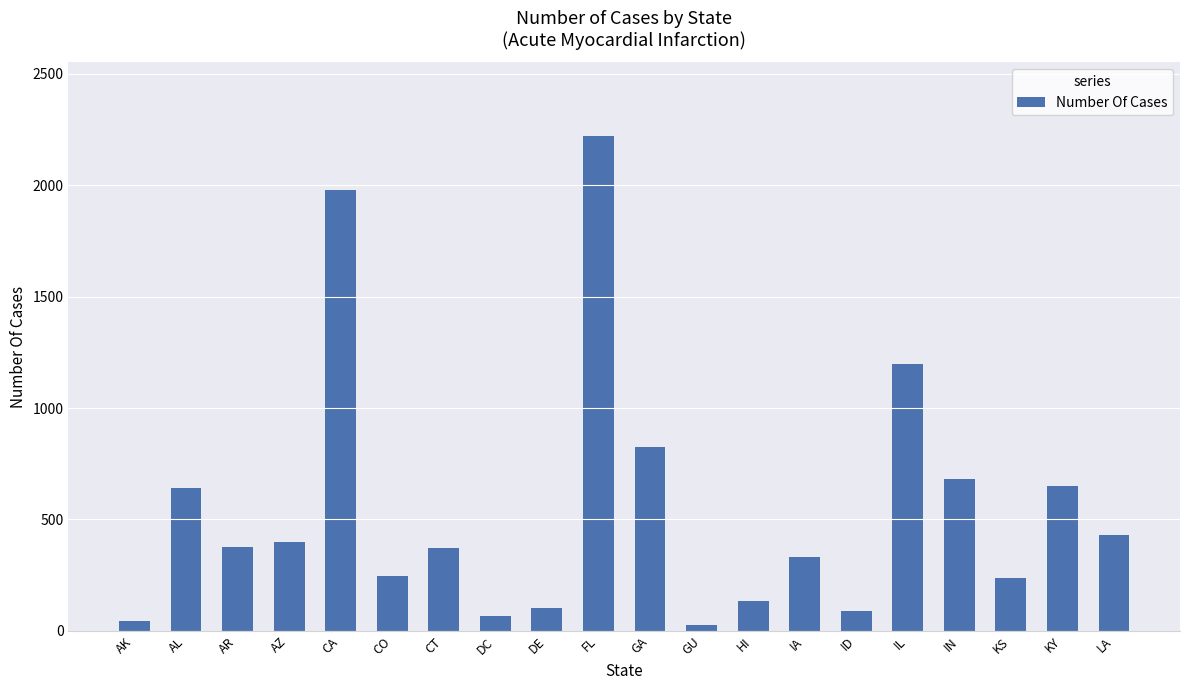

What is the sum of all values?

11049